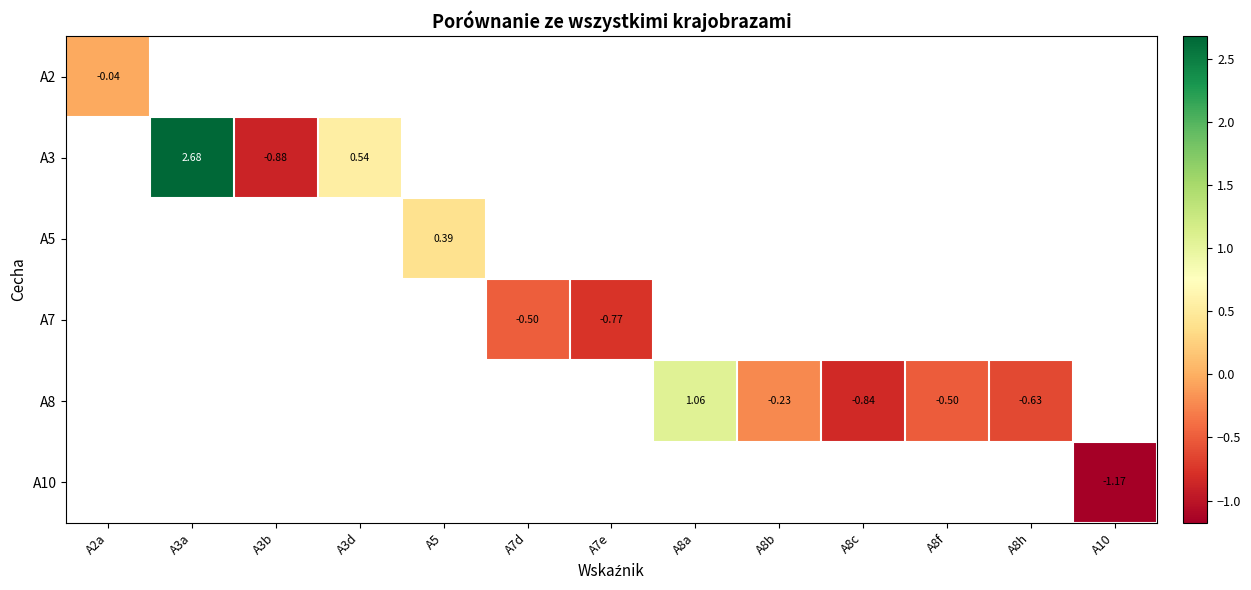

How many distinct data groups are displayed?

6